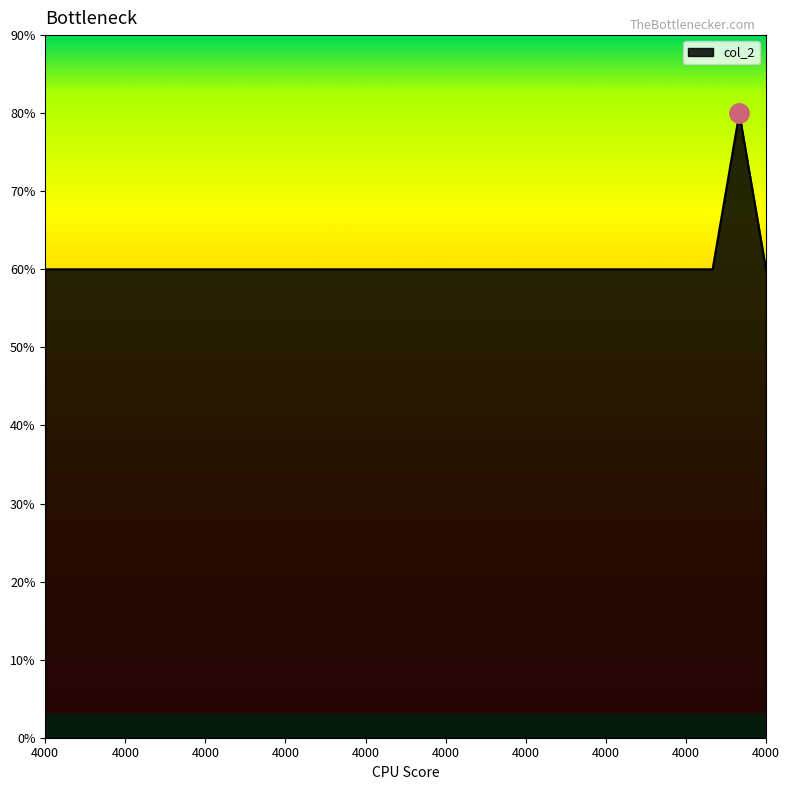

Is this an area chart (filled region under the line)?

Yes